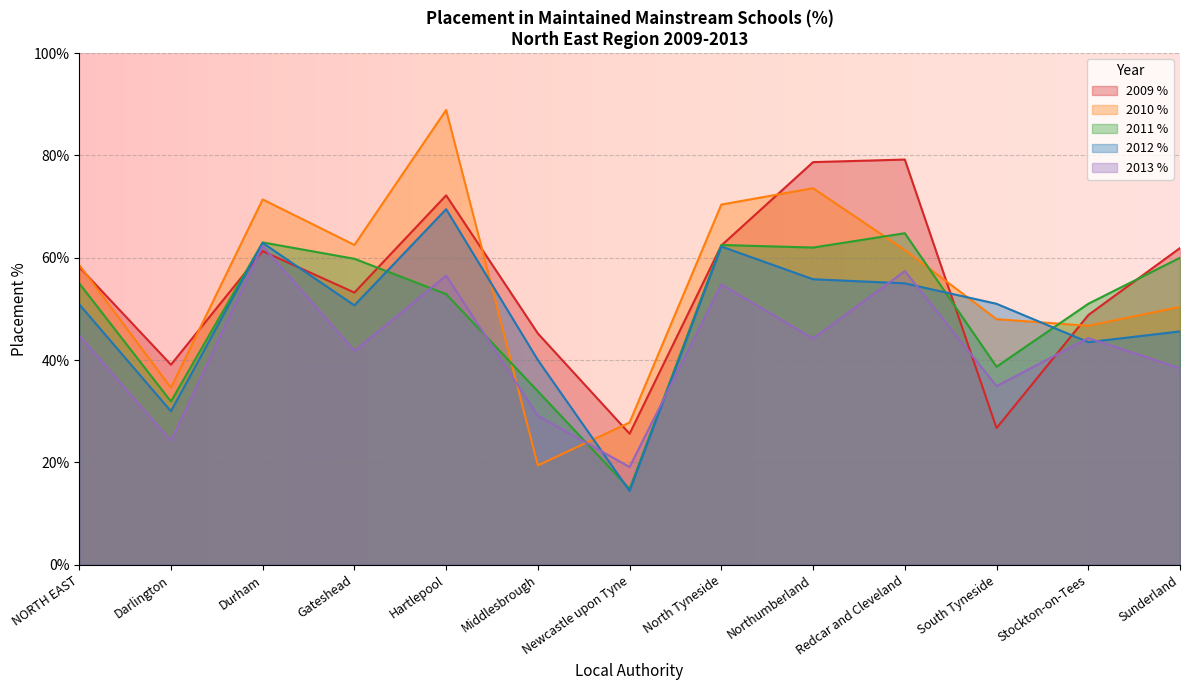

Rank the series at Darlington from highest to lowest value.

2009 %, 2010 %, 2011 %, 2012 %, 2013 %